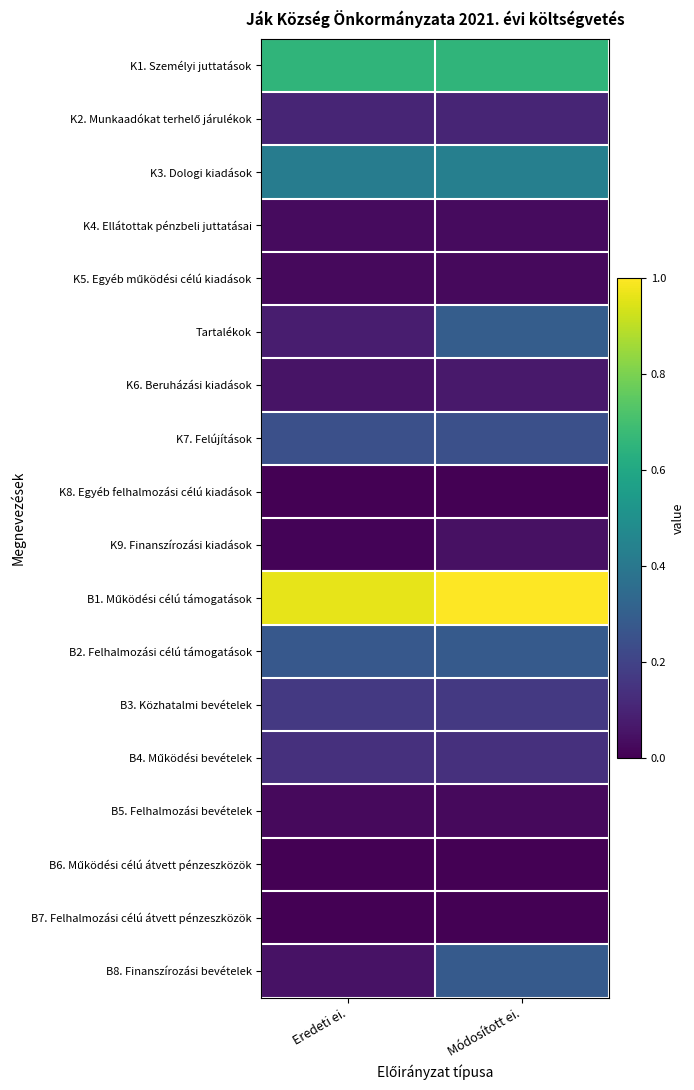

At which category is the sum across all series the highest?

Módosított ei.